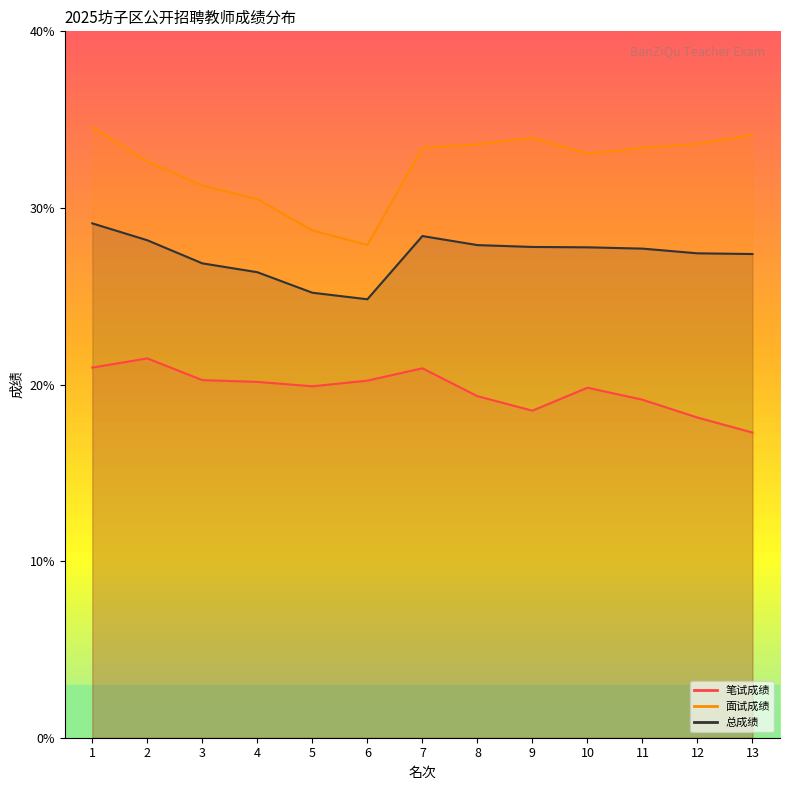

At which category does the chart reach its peak across all series?

1